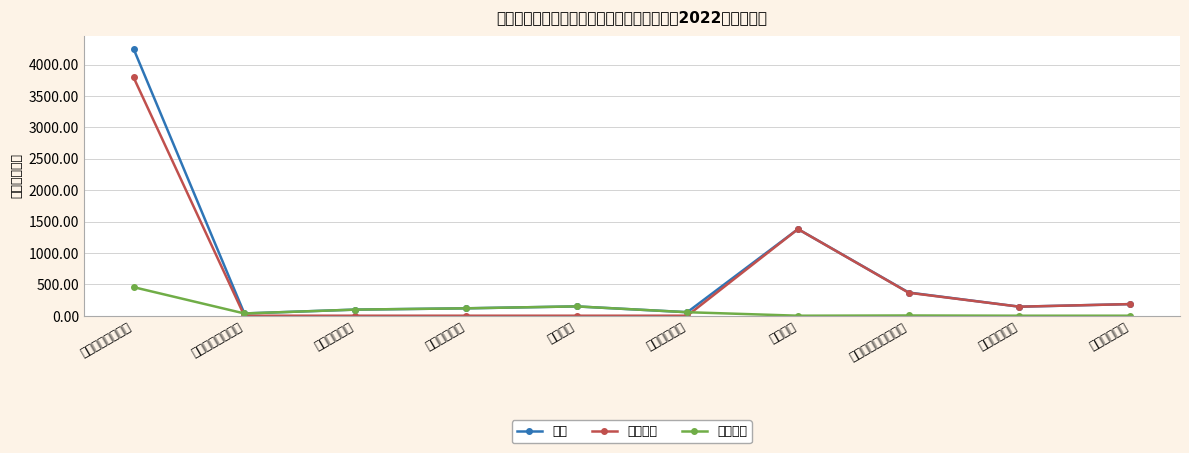

What position from the right is 市场主体管理?

8